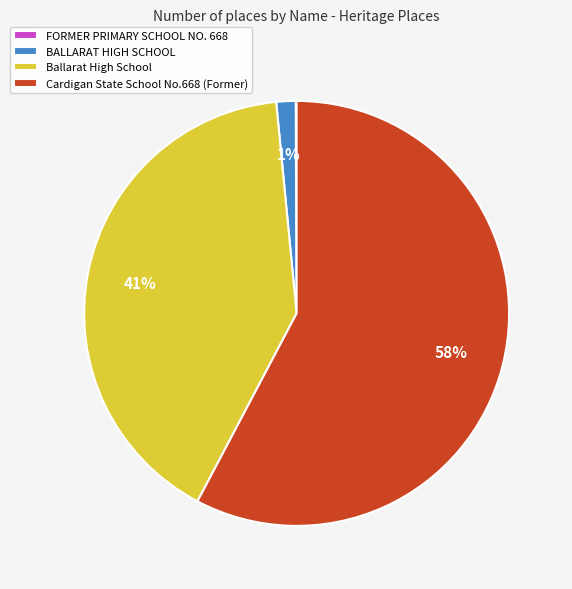

Which category has the biggest portion of the pie?

Cardigan State School No.668 (Former)